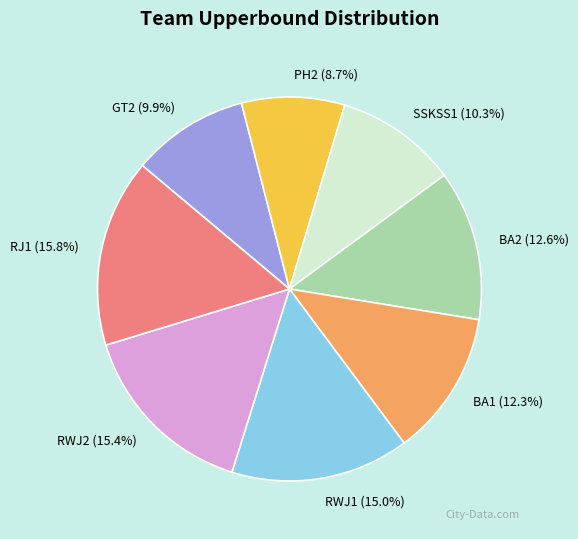

What is the ratio of the value at RJ1 to the value at RWJ2?

1.0